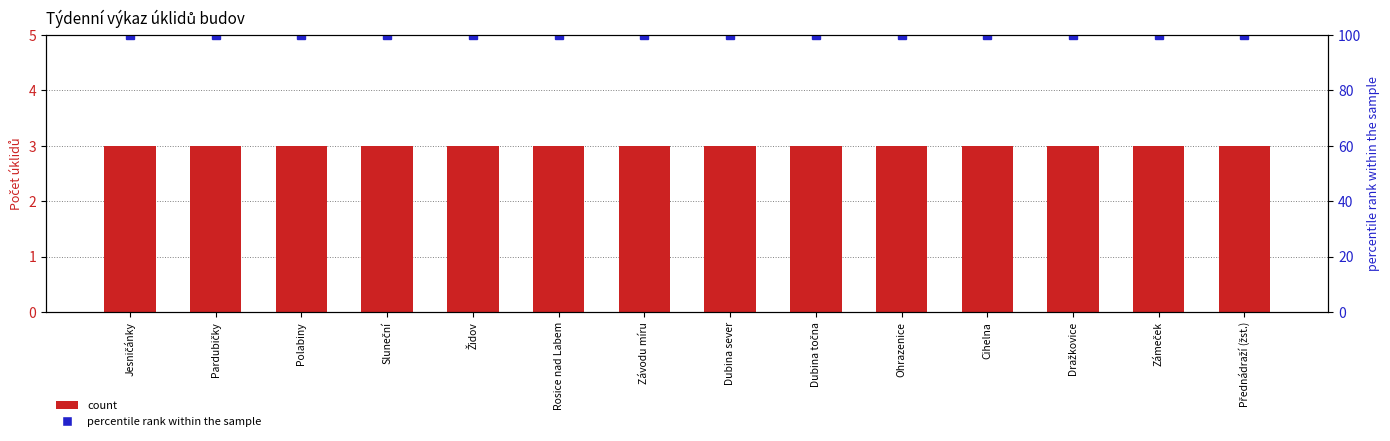

Between Přednádraží (žst.) and Závodu míru, which is larger?

Přednádraží (žst.)